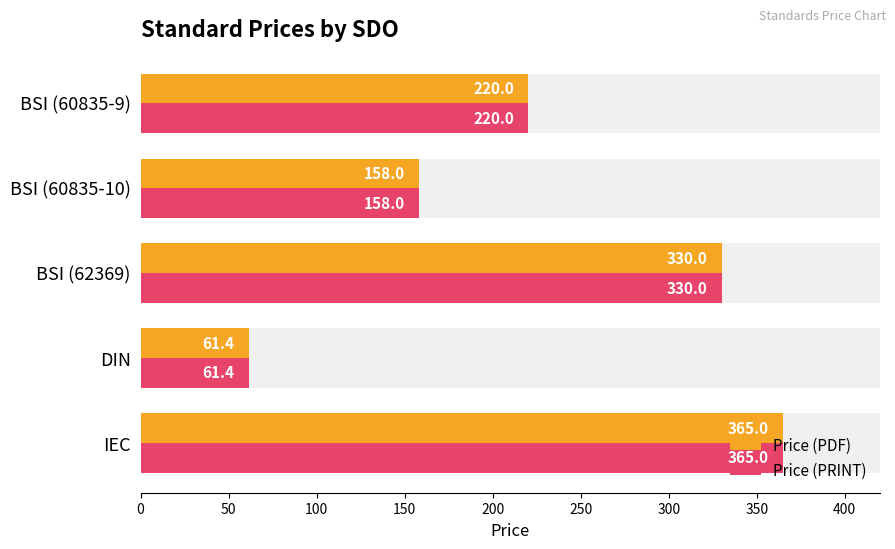

How many bars are there in total?

10